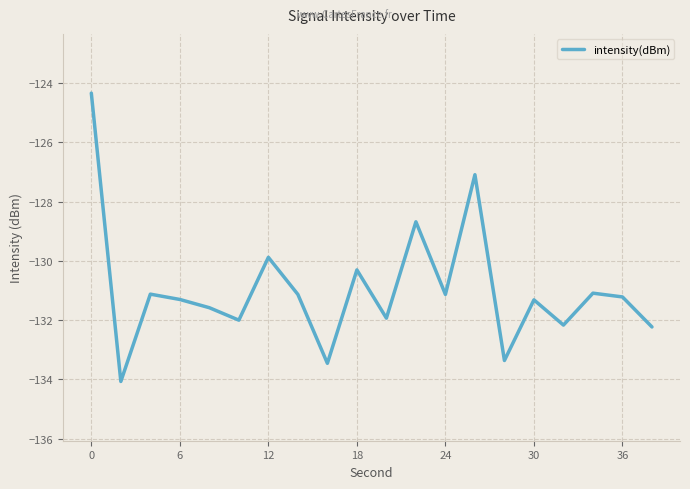

What is the difference between the maximum and minimum values?

9.7